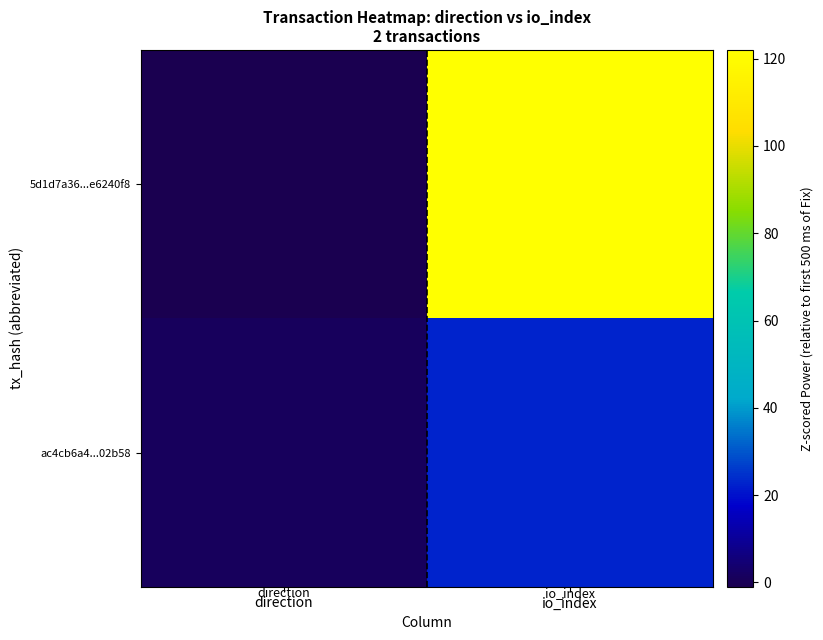

Between direction and io_index, which series saw the biggest shift?

5d1d7a36...e6240f8